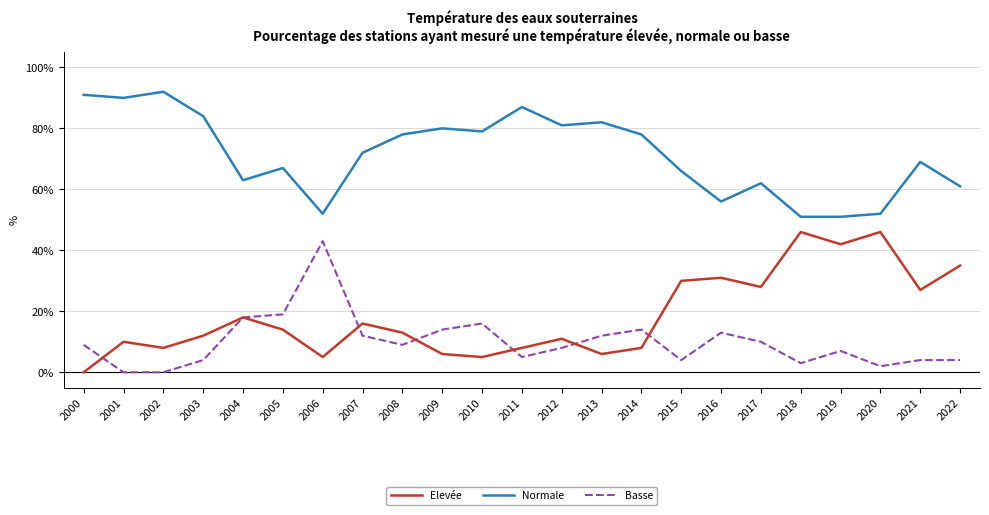

Where is Elevée nearest to the value 23?

2021